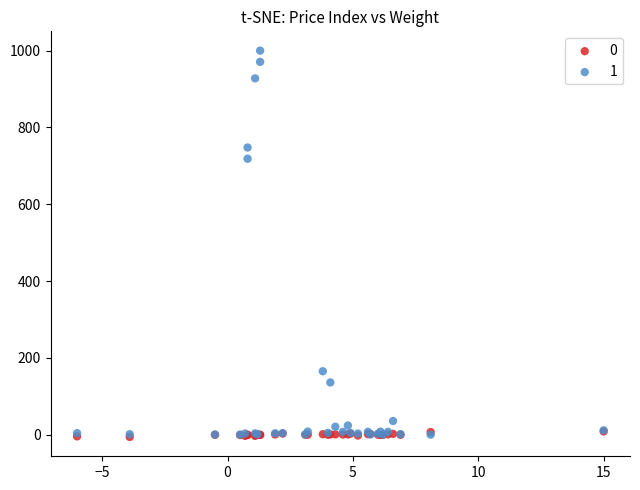

What are all the series names shown in the legend?

0, 1